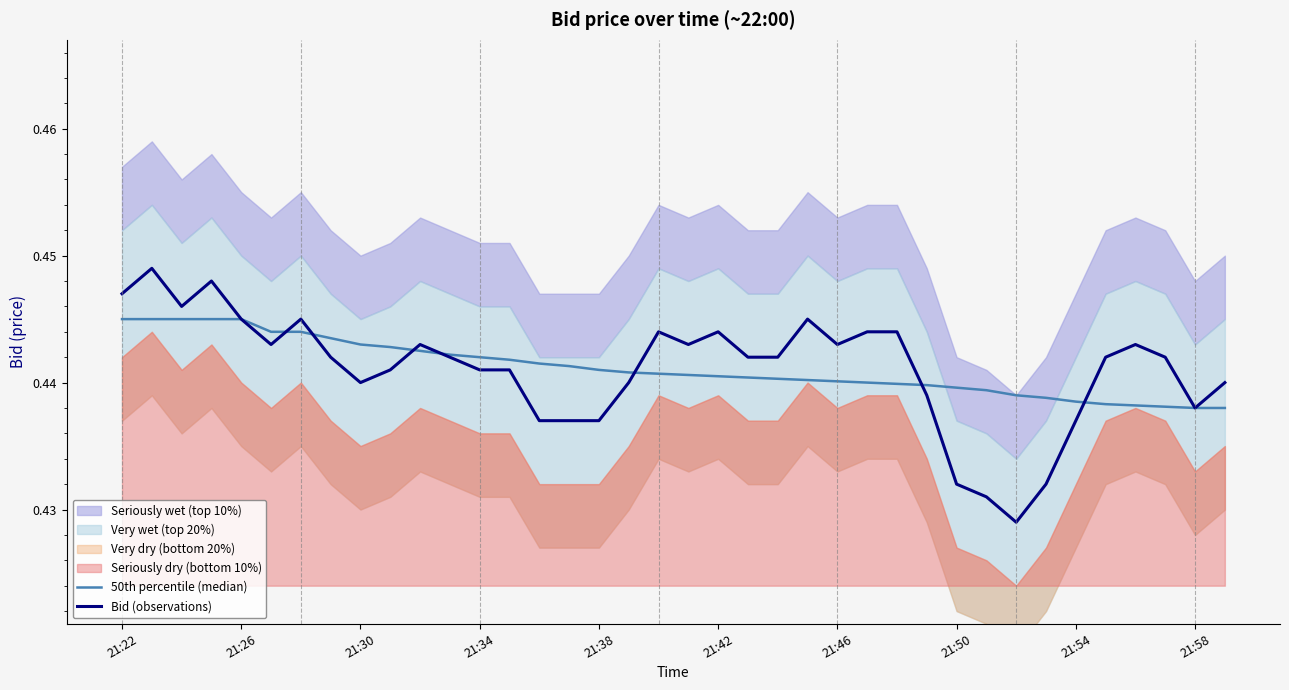

The value of Bid (observations) at 21:34 is 0.7. True or false?

False